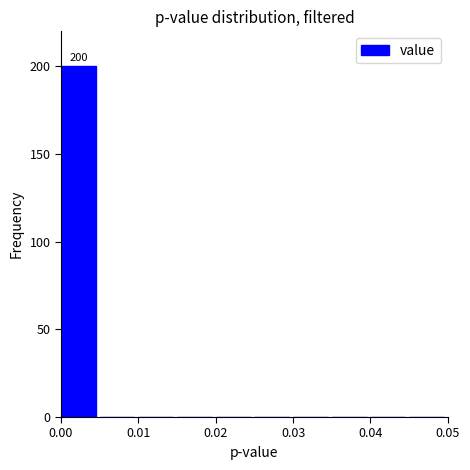

Over which range of the x-axis is the bar tallest?

0.000 to 0.005